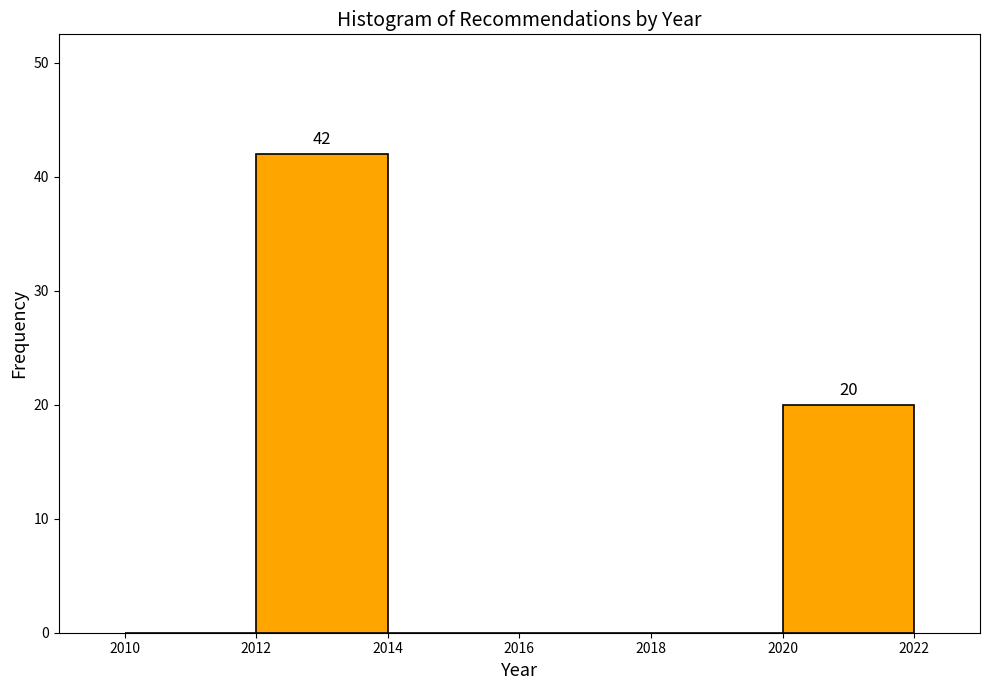

Which range on the x-axis has the tallest bar?

2012 to 2014